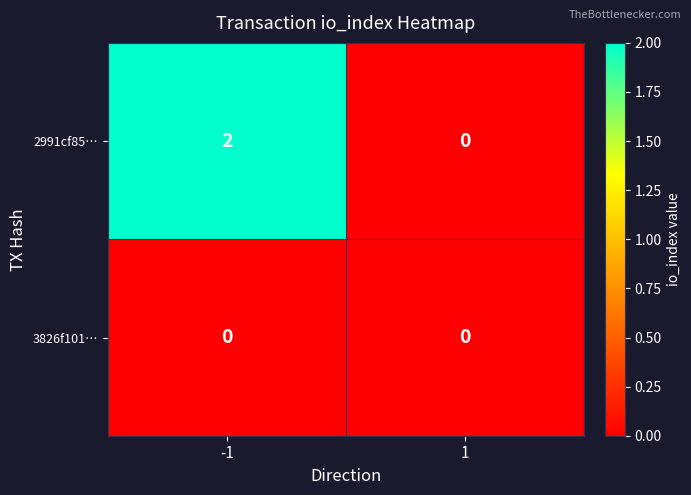

List the series in order of their peak value, lowest first.

3826f101…, 2991cf85…